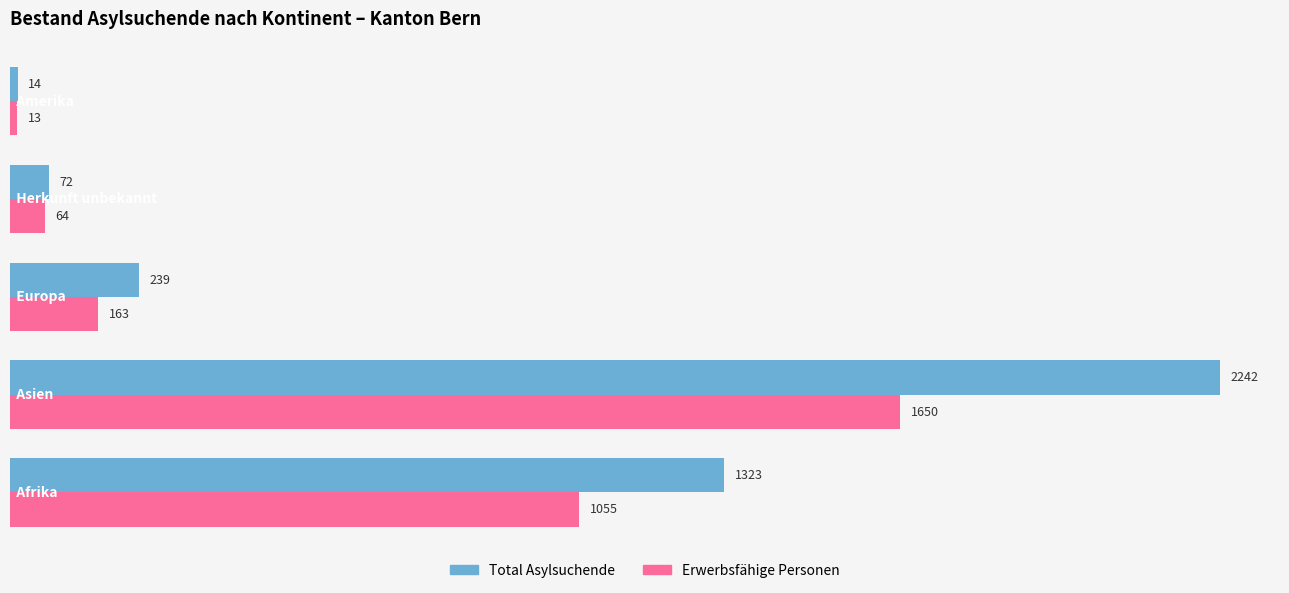

What is the sum of all Erwerbsfähige Personen values?

2945